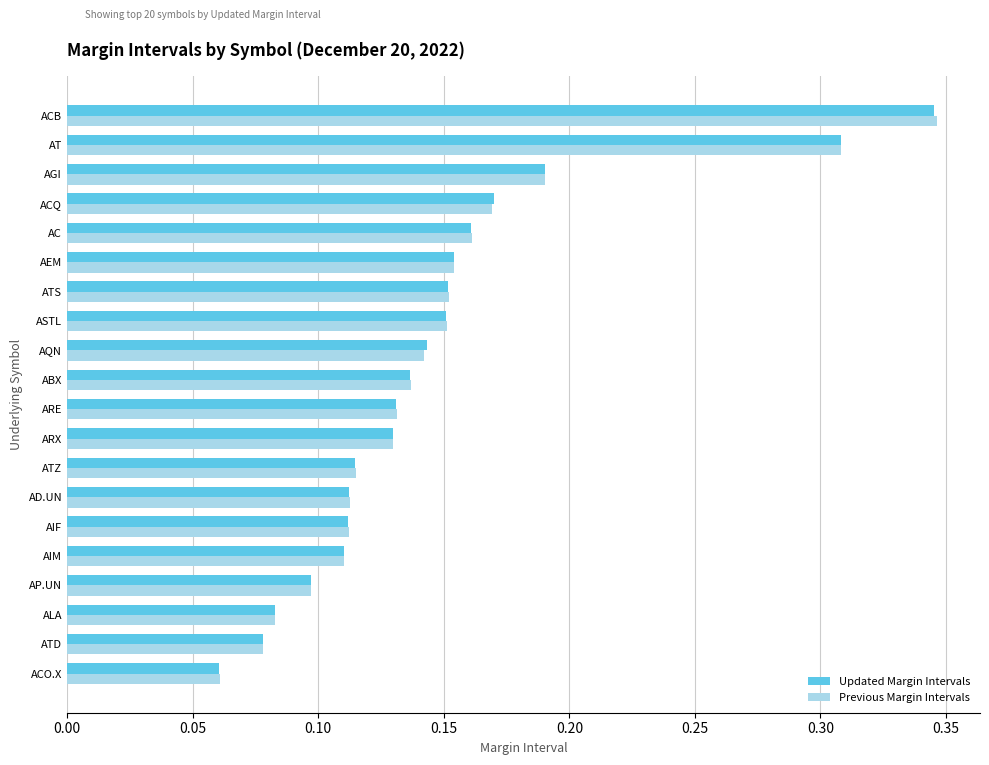

Where is Previous Margin Intervals nearest to the value 0?

ACO.X